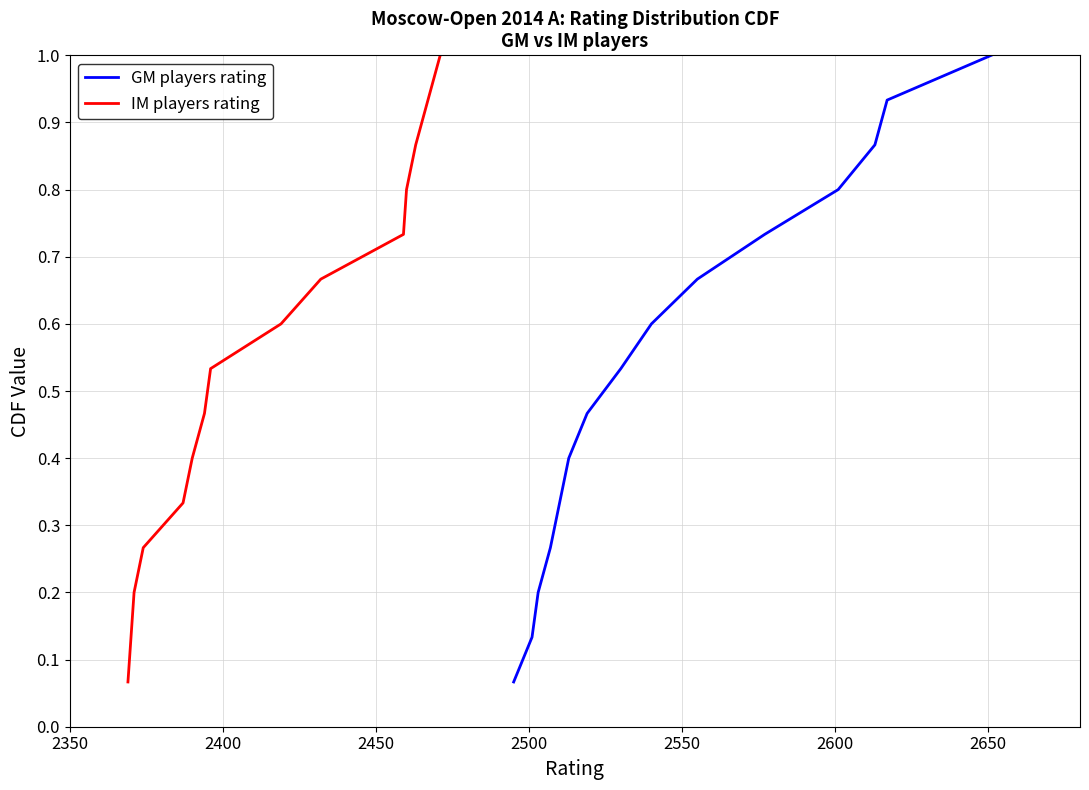

Reading left to right, transcribe all the data shown in this chart.

GM players rating: 0.1	0.1	0.2	0.3	0.3	0.4	0.5	0.5	0.6	0.7	0.7	0.8	0.9	0.9	1.0
IM players rating: 0.1	0.1	0.2	0.3	0.3	0.4	0.5	0.5	0.6	0.7	0.7	0.8	0.9	0.9	1.0